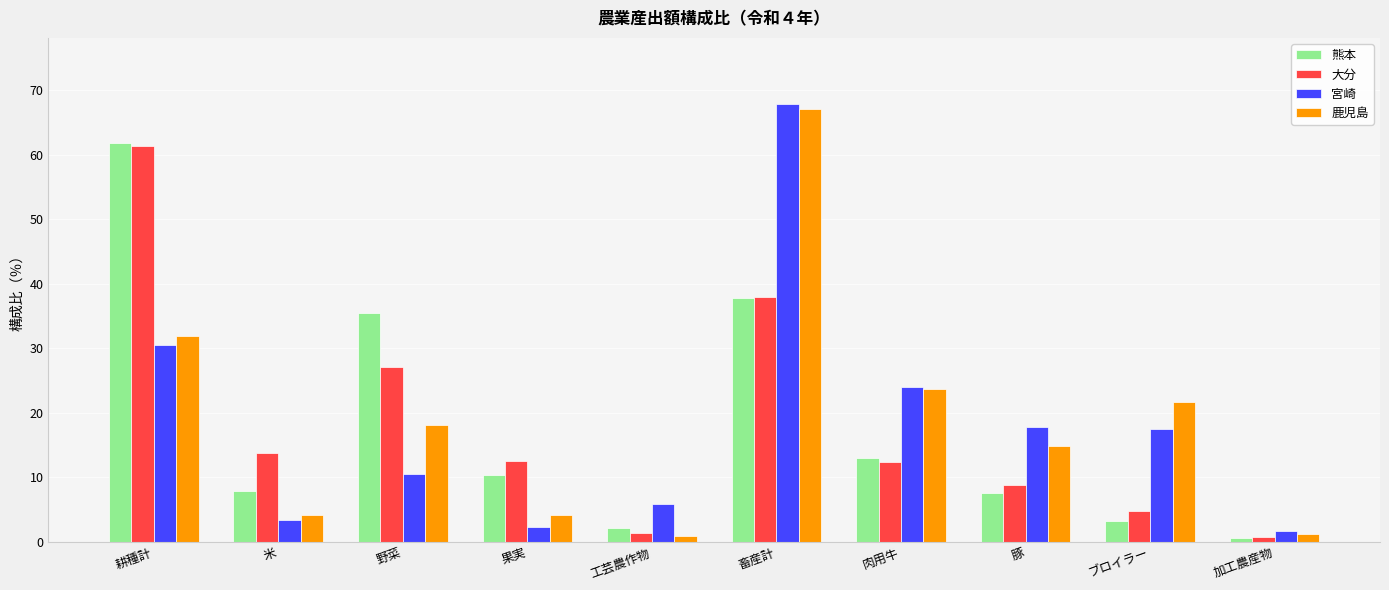

What is the total value across all series at 果実?

29.1